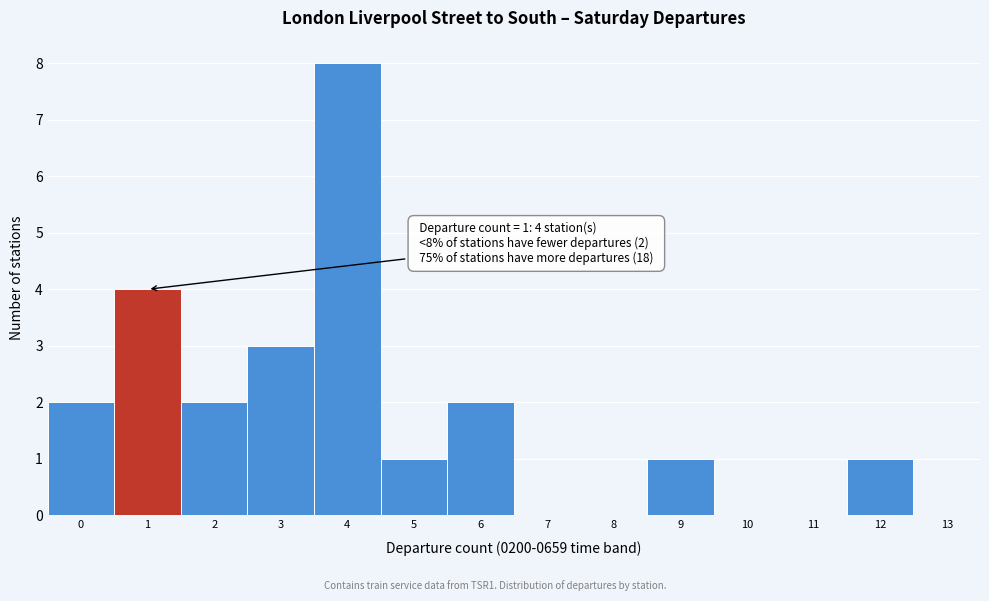

Which range on the x-axis has the tallest bar?

3.5 to 4.5